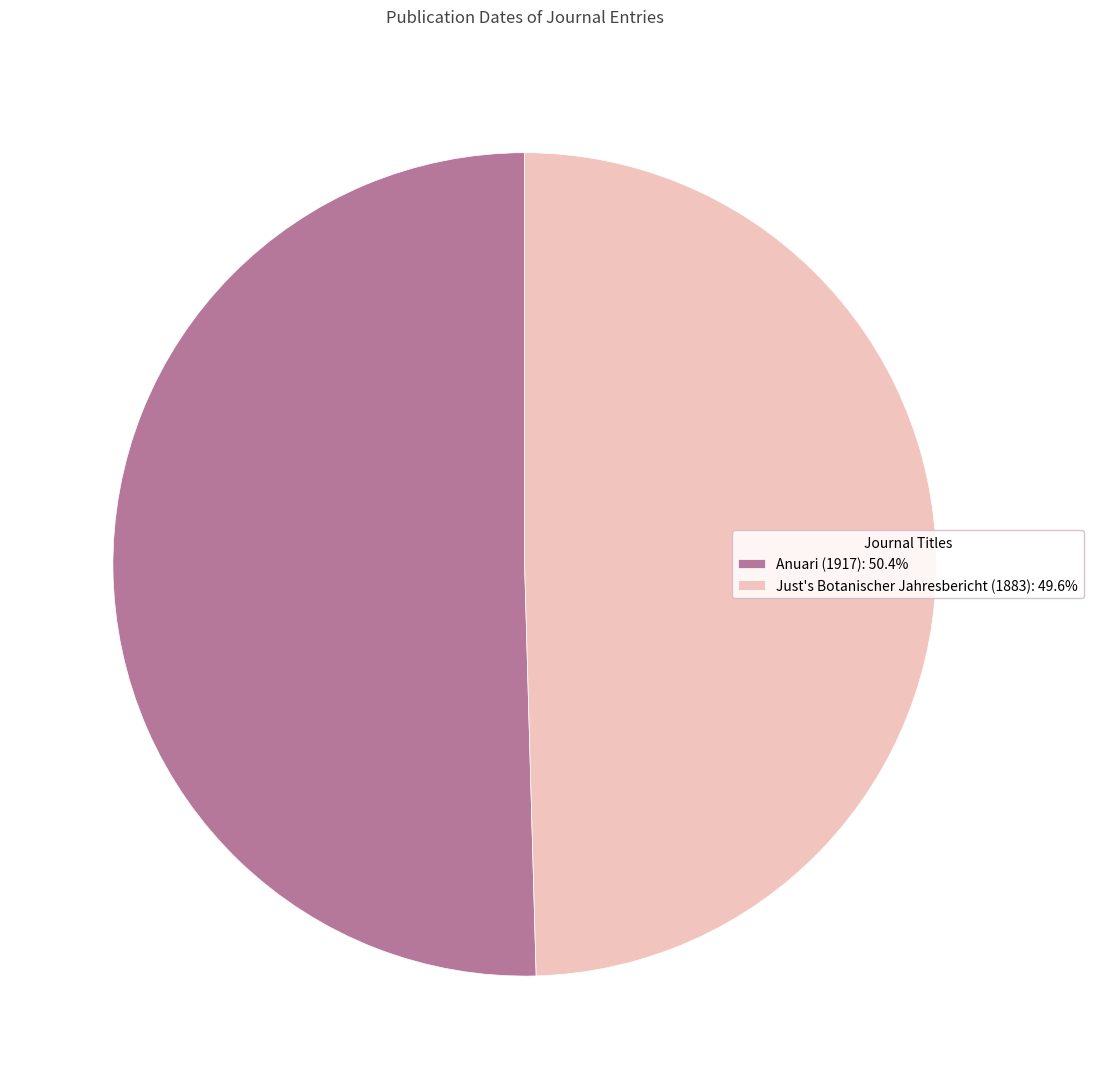

What is the majority slice?

Anuari (1917)